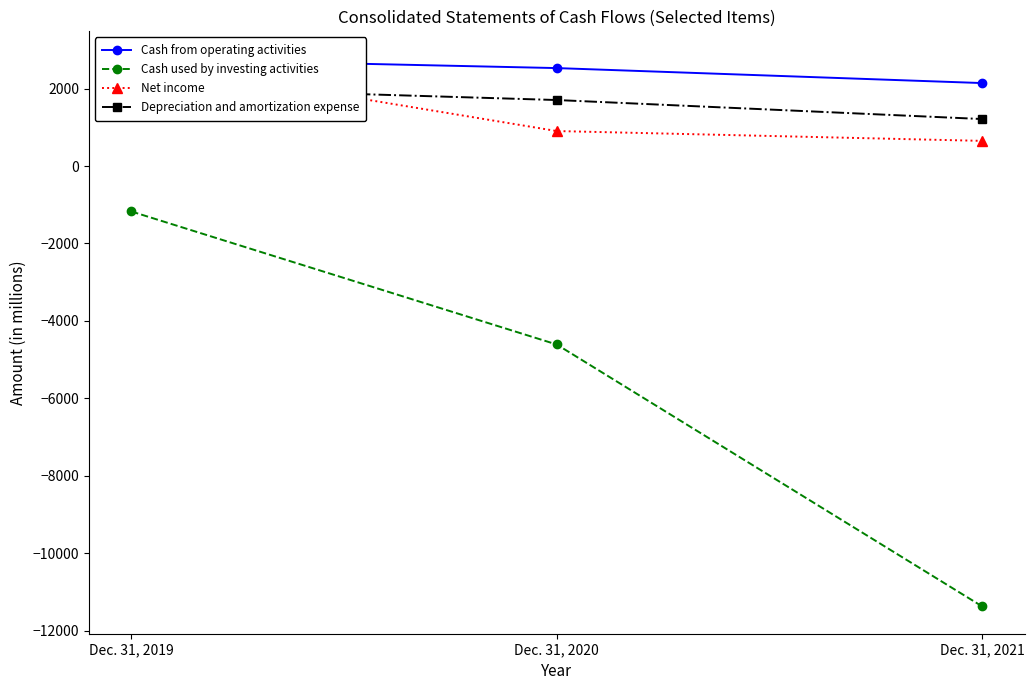

Reading right to left, what are all the values shown in this chart?

Cash from operating activities: 2143	2530	2772
Cash used by investing activities: -11372	-4609	-1173
Net income: 650	904	2719
Depreciation and amortization expense: 1214	1705	2036